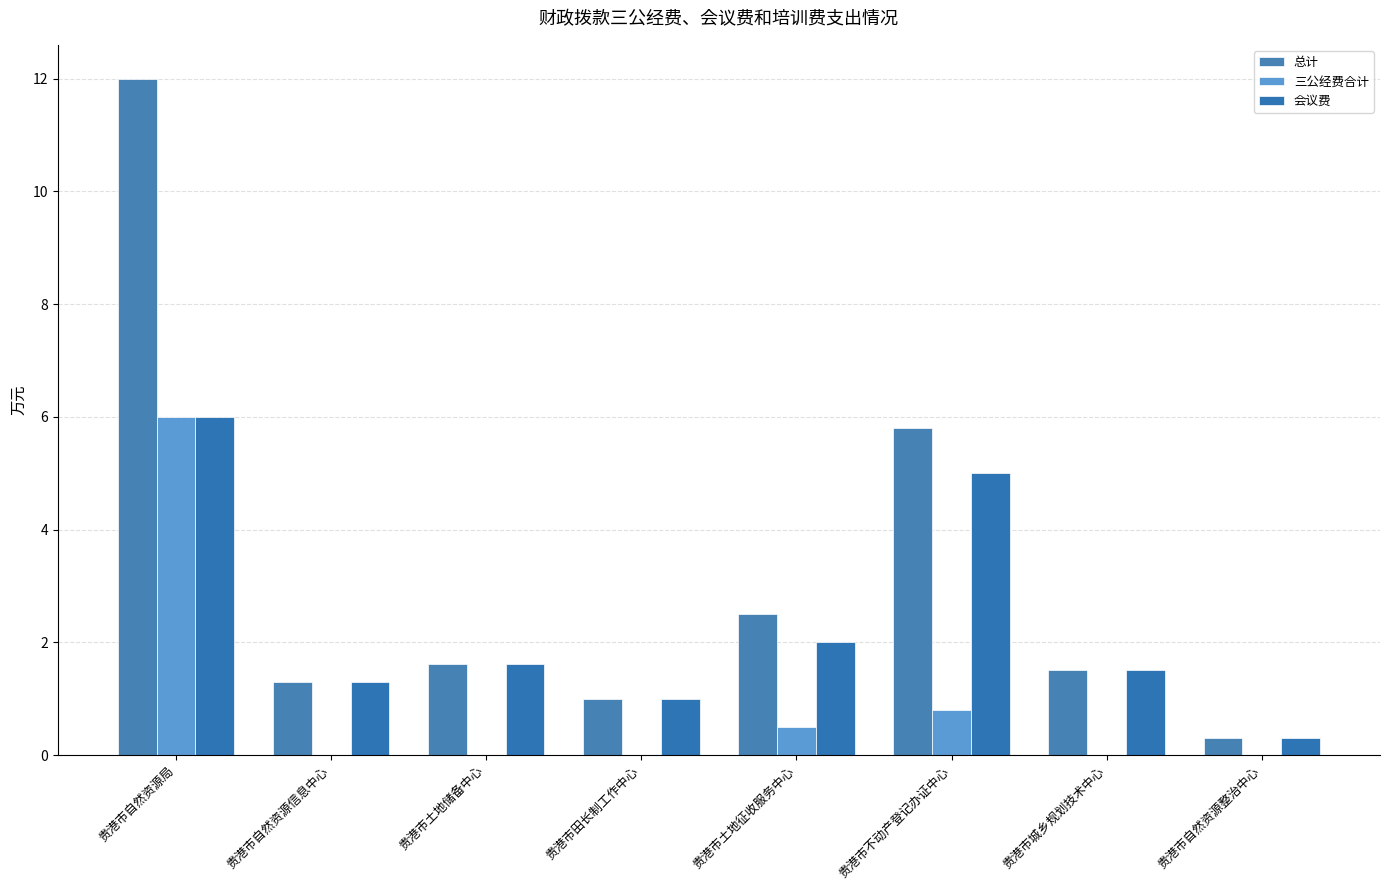

Which series has the largest total across all categories?

总计